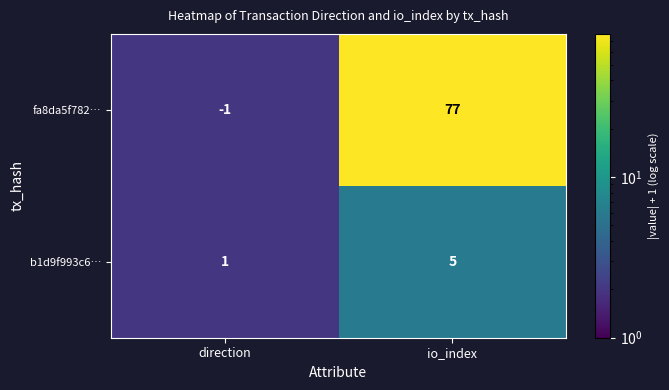

What is the sum of the fa8da5f782… values at io_index and direction?

76